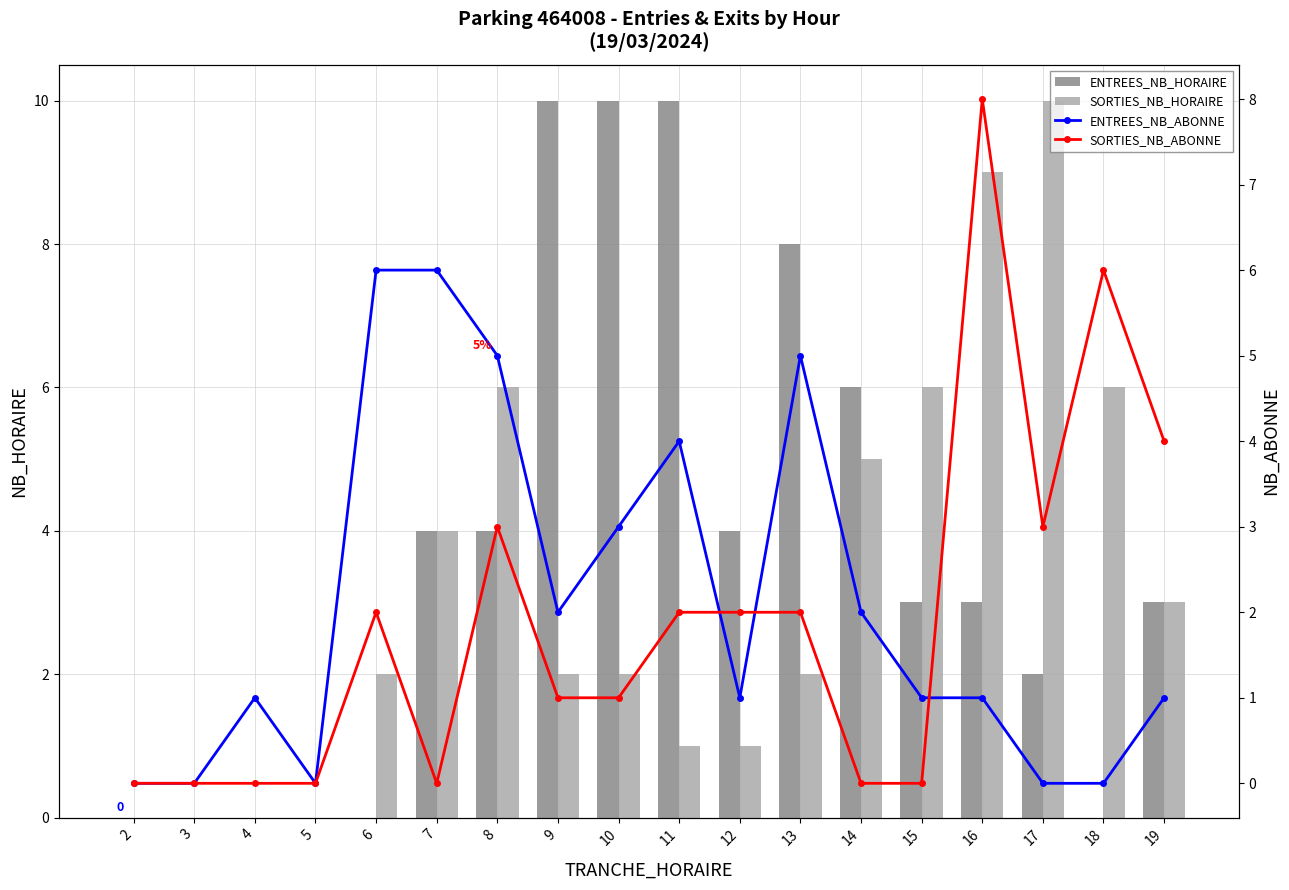

What is the spread (max minus min) of values at 12?

3